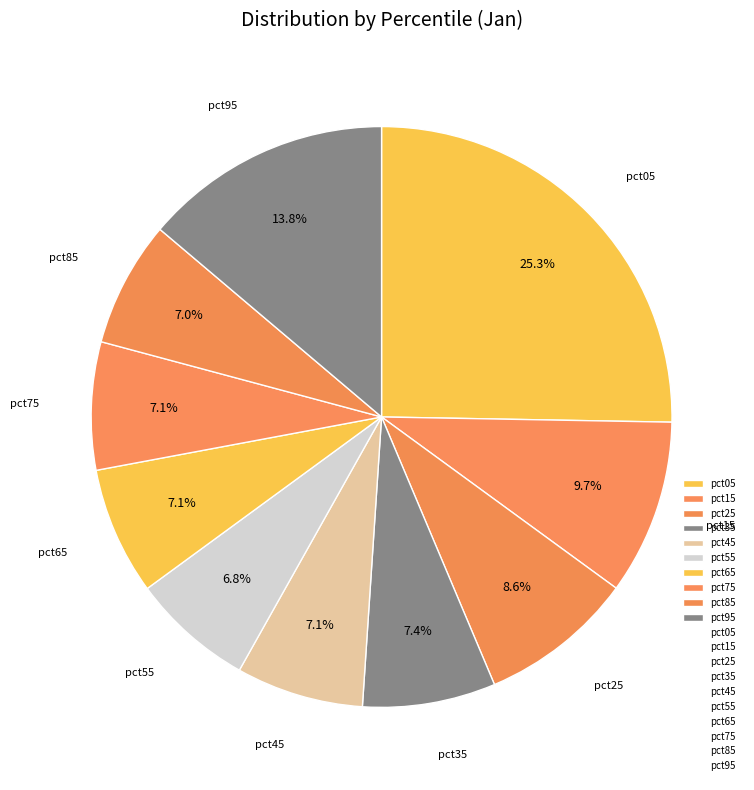

Count the number of slices in the pie.

10